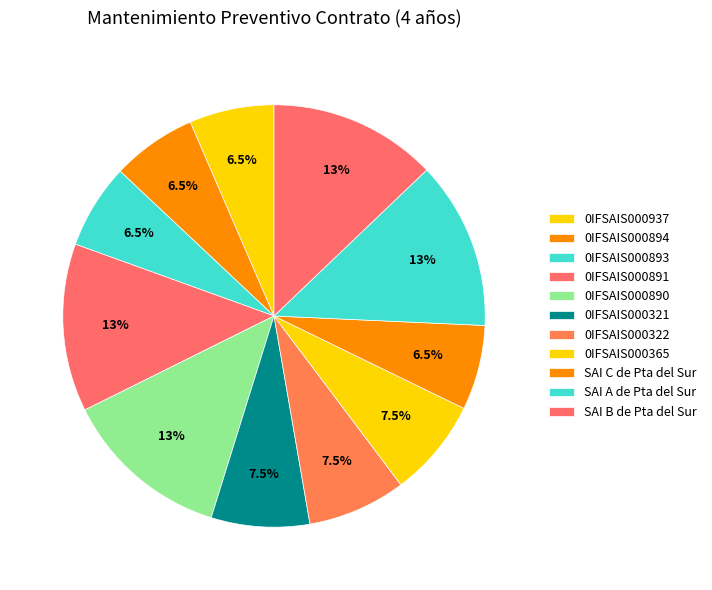

How many segments does this pie chart have?

11